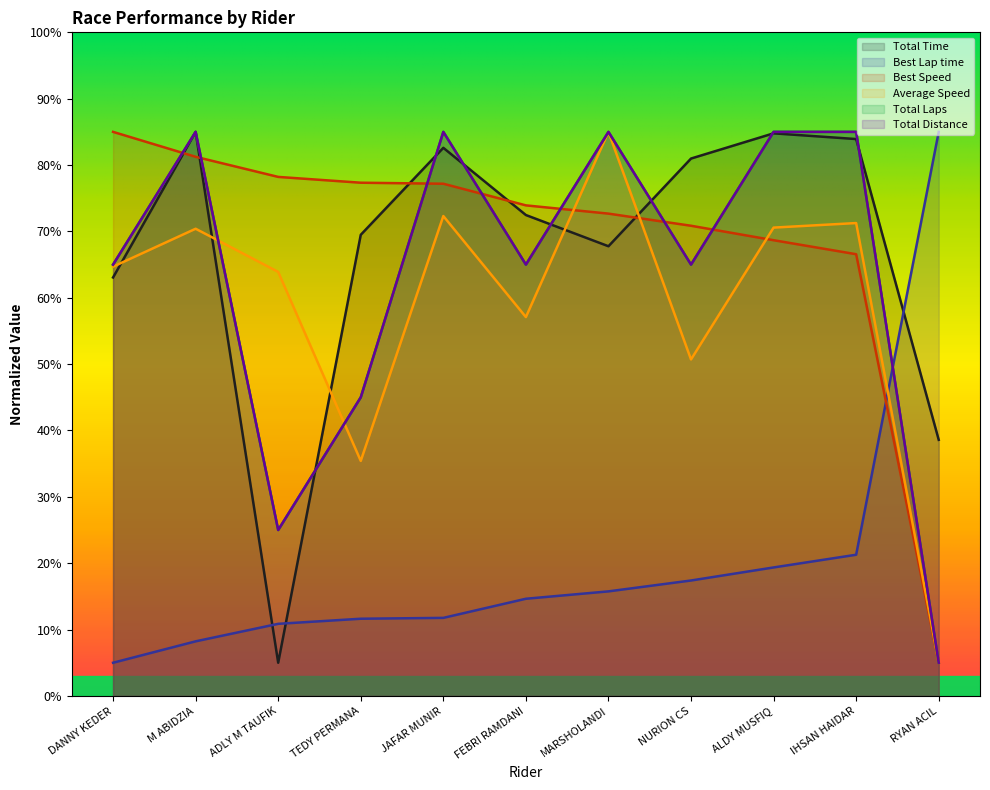

After their last crossing, which series has the higher values: Total Distance or Best Speed?

Total Distance